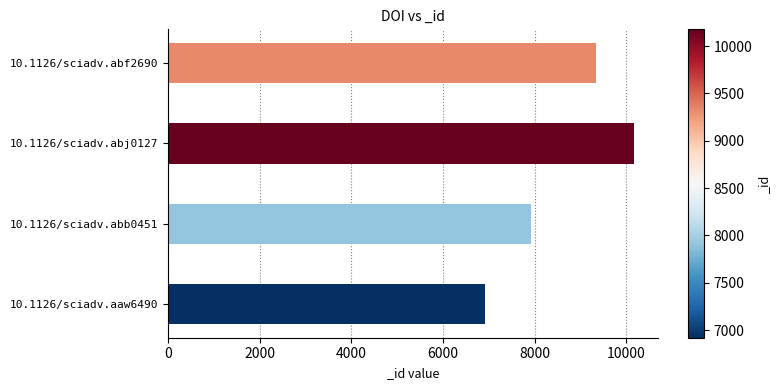

Rank the categories by value from lowest to highest.

10.1126/sciadv.aaw6490, 10.1126/sciadv.abb0451, 10.1126/sciadv.abf2690, 10.1126/sciadv.abj0127